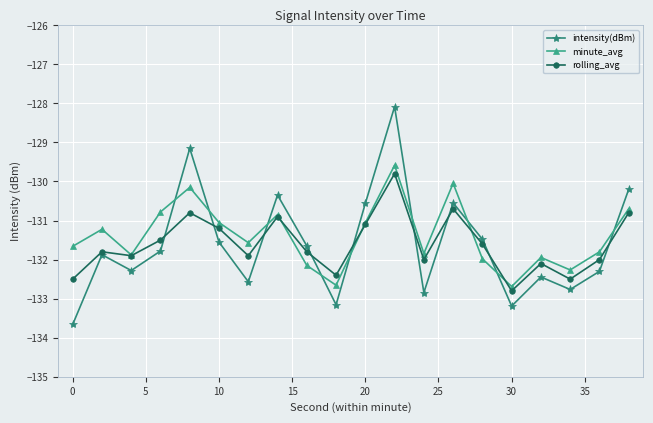

What is the value of the minute_avg point at the 9th from the left?

-132.1